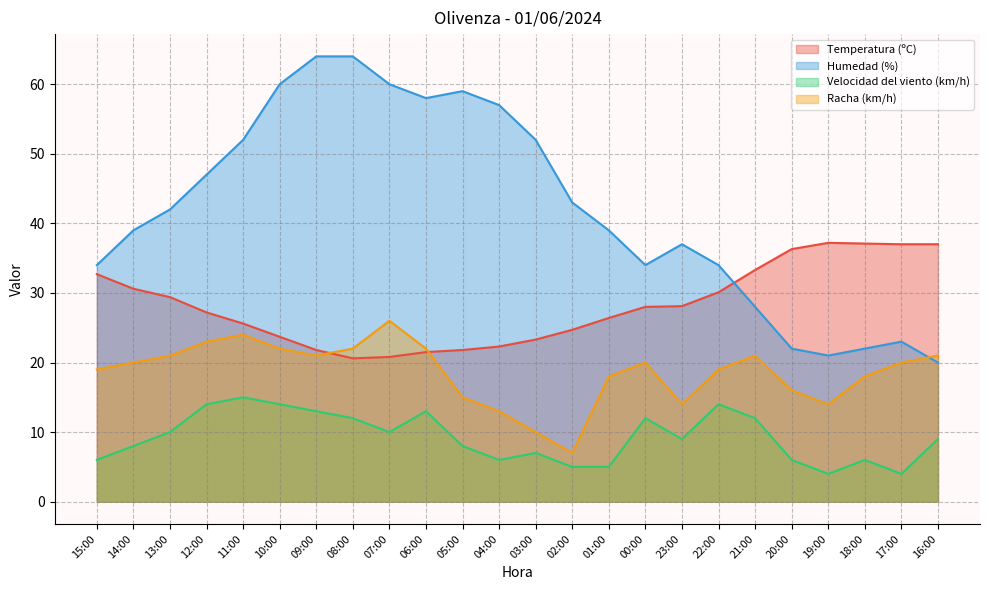

What is the maximum value for Temperatura (ºC)?

37.2